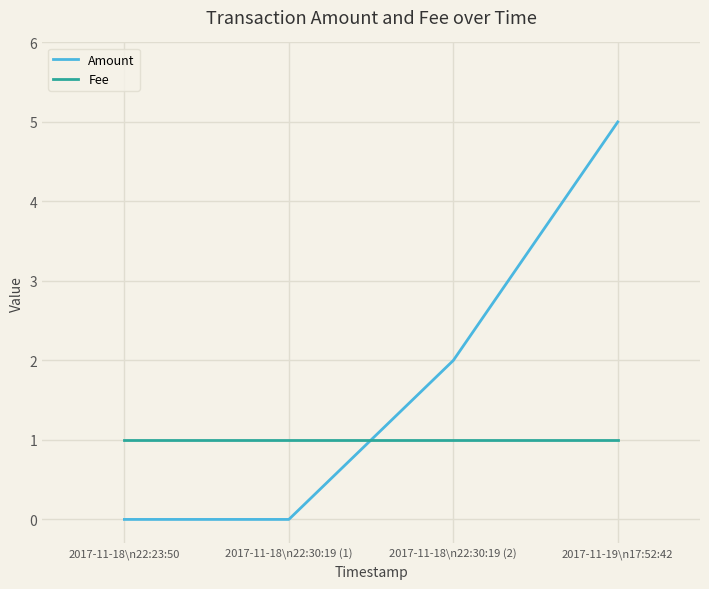

What is the total value across all series at 2017-11-19\n17:52:42?

6